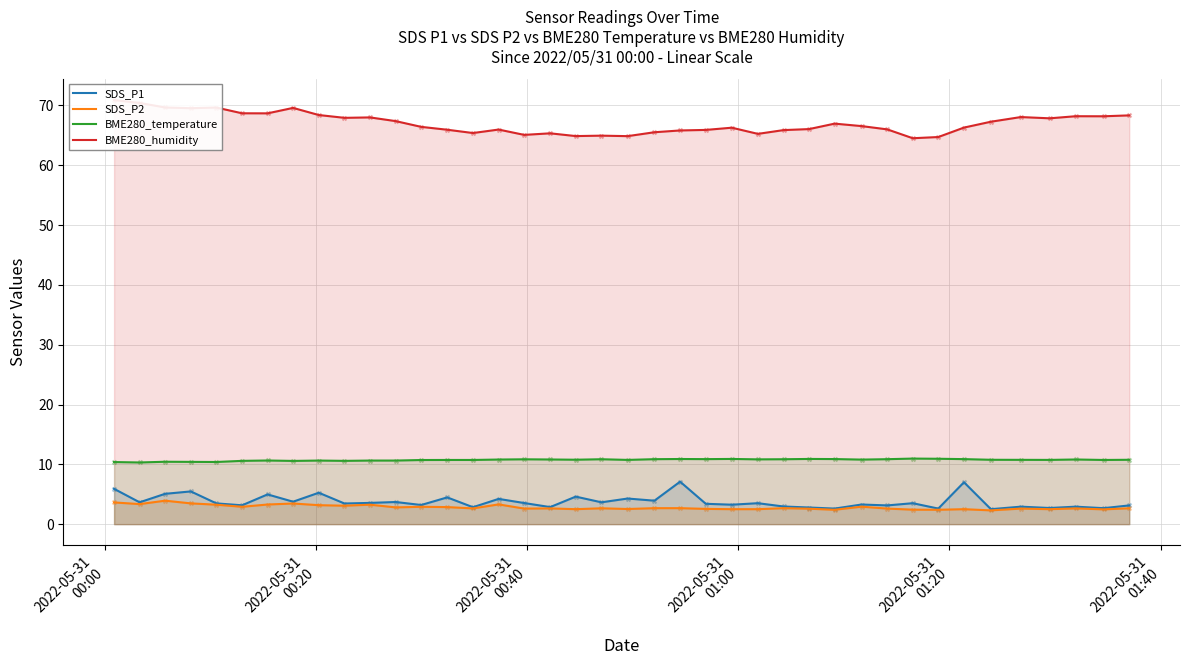

Which series contains the highest Y value?

BME280_humidity